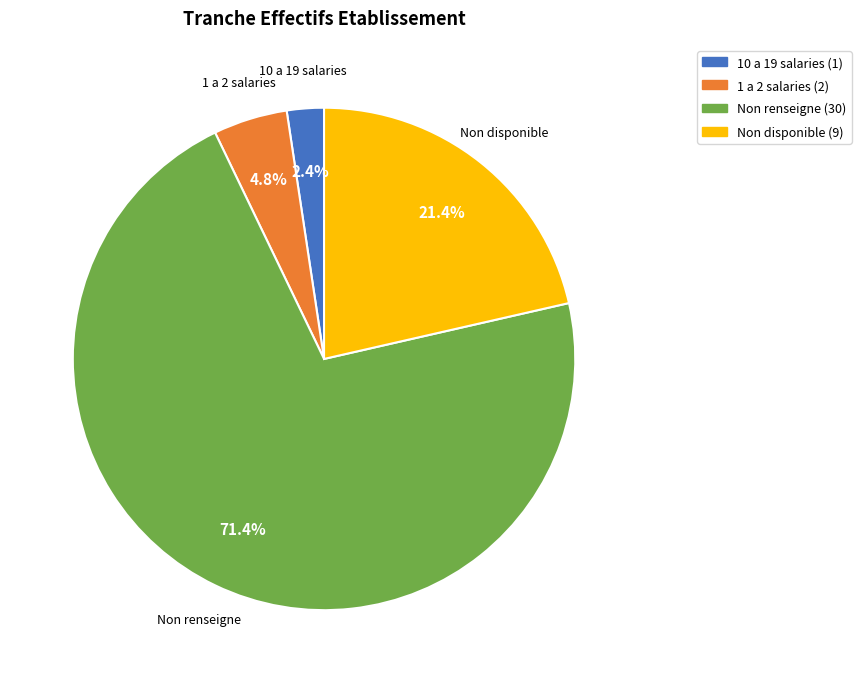

To the nearest percent, what is the difference between the largest and smallest slice percentages?

69%